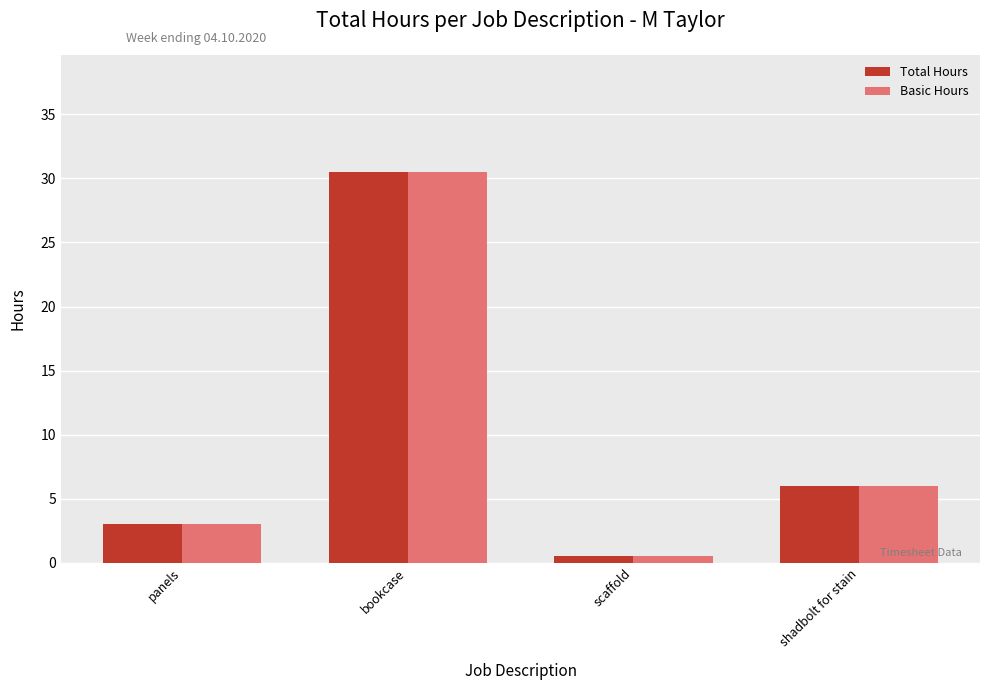

What is the value of the Basic Hours bar at the 1st from the left?

3.0